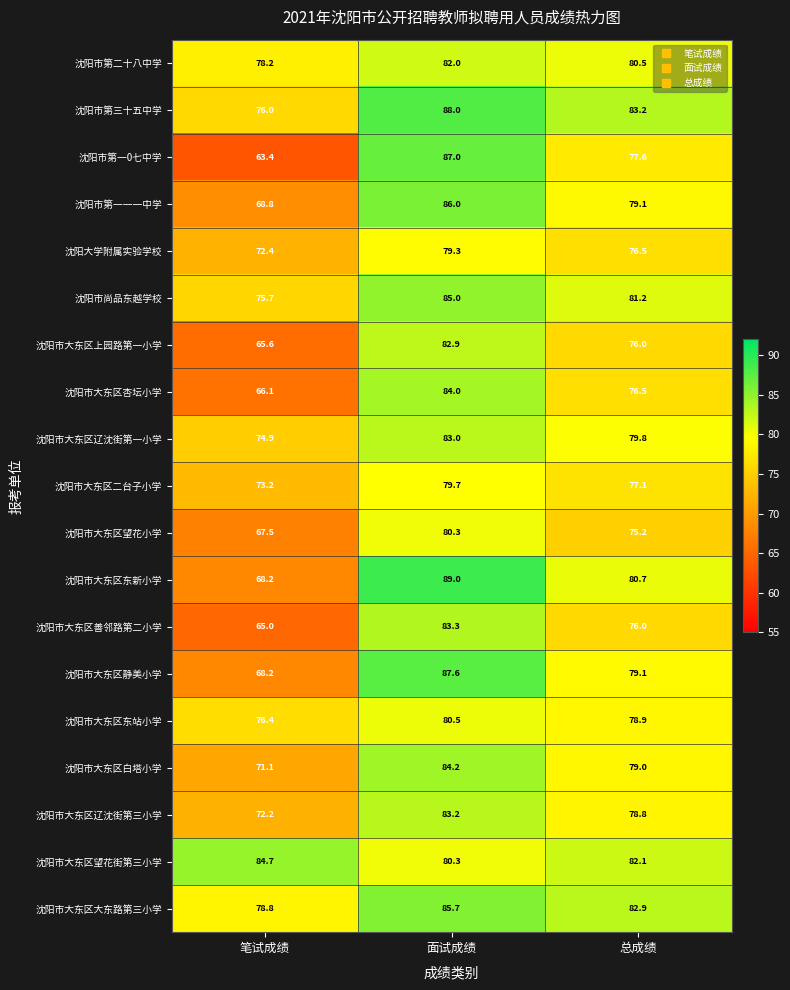

Count the number of categories in the chart.

3